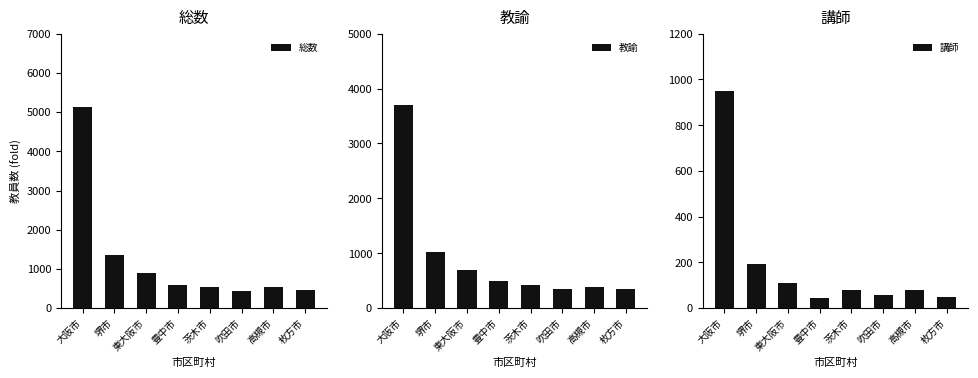

The 教諭 series shows 612 at 枚方市. True or false?

False